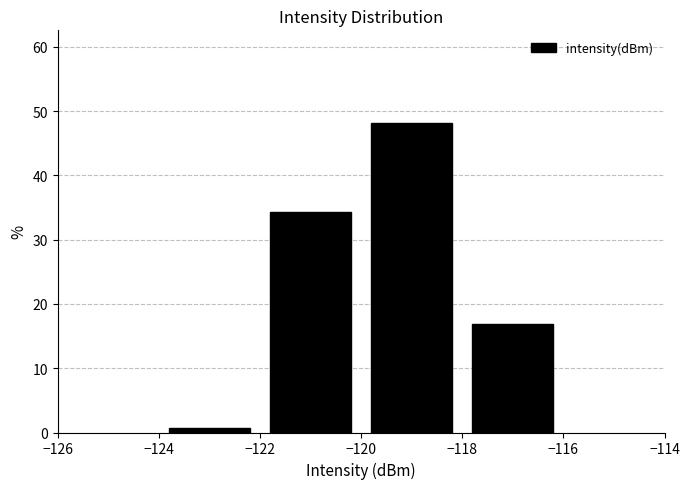

How tall is the bar that spans -120 to -118 on the x-axis? The values are not printed on the chart, so give them approximately, as read against the axis.

48